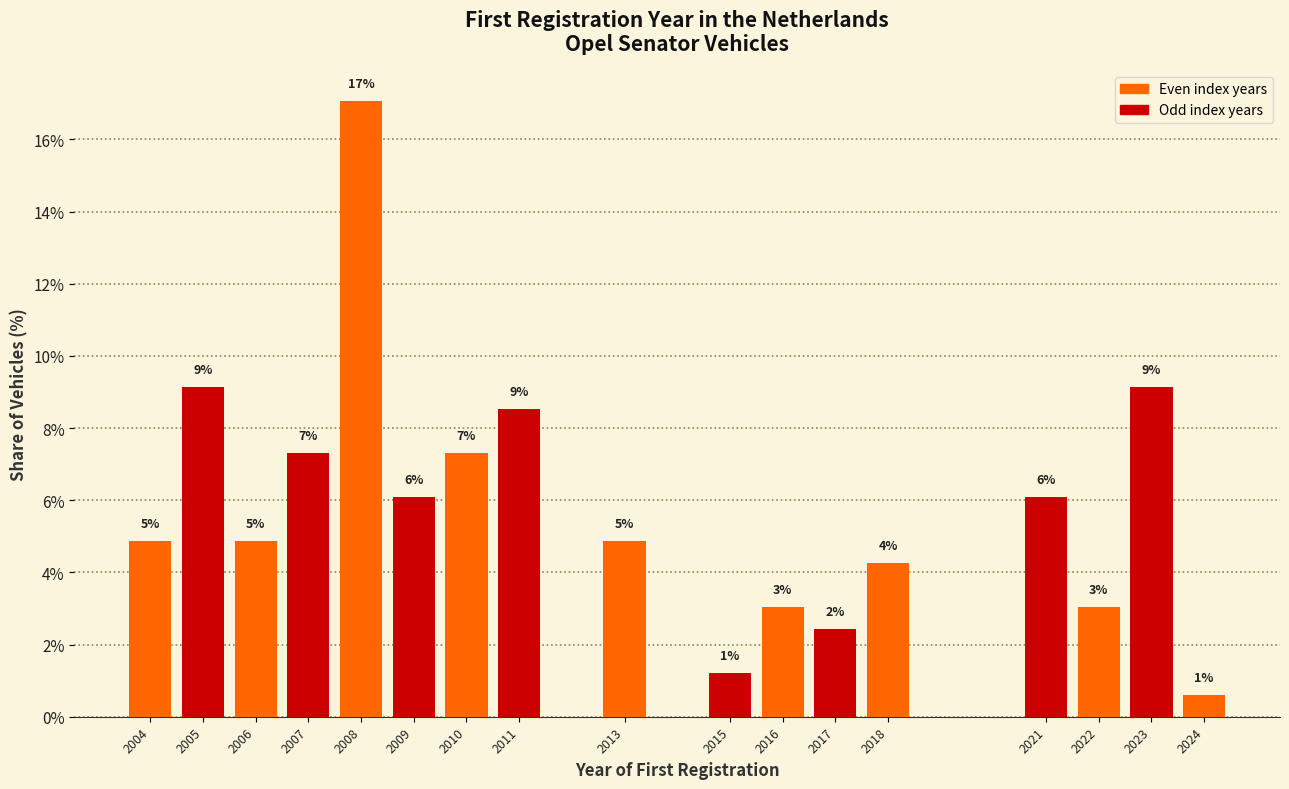

How many bars are there in total?

17